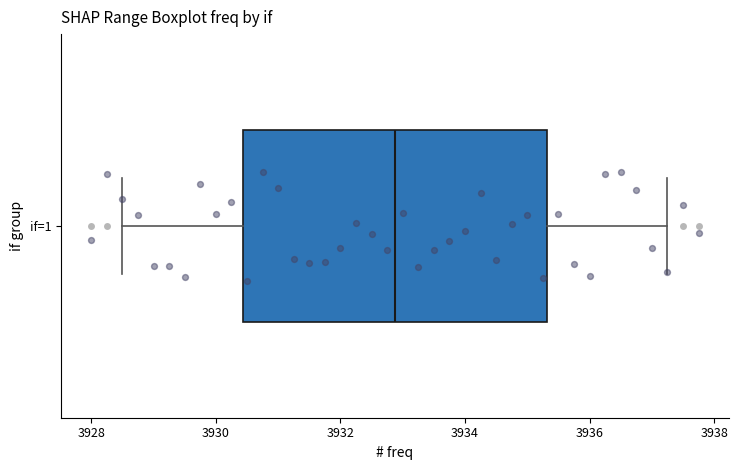

Transcribe this box plot: give where the median line is, the range the box spans, and where the two whiskers end, as read against the x-axis. The values are not printed on the chart, so give them approximately, as read against the axis.

median 3932.8, box 3930.4 to 3935.4, whiskers 3928.6 to 3937.2